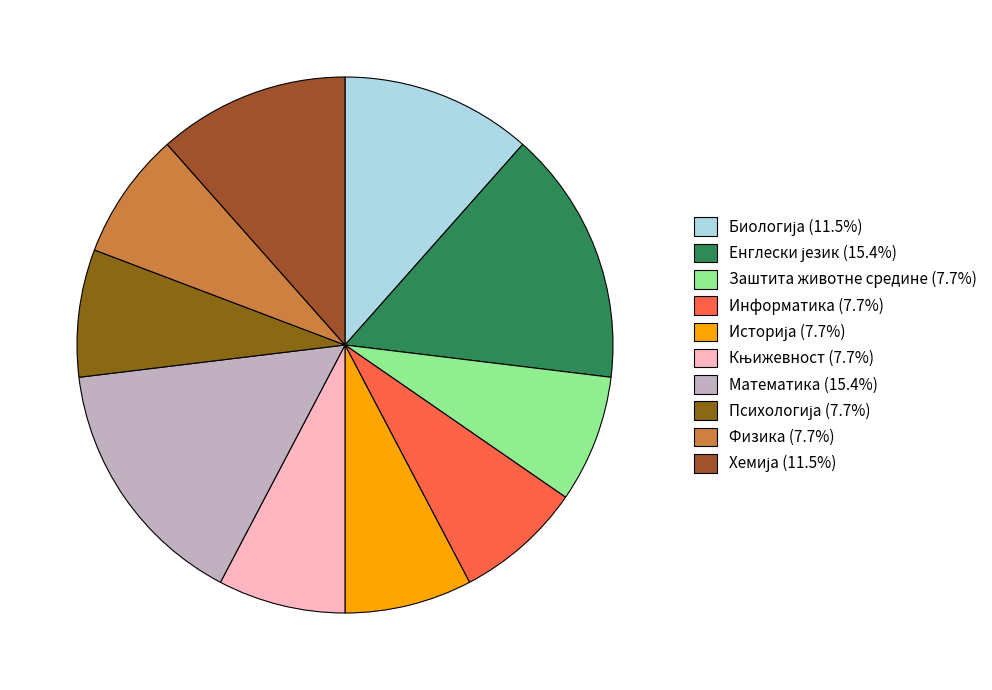

Count the number of slices in the pie.

10